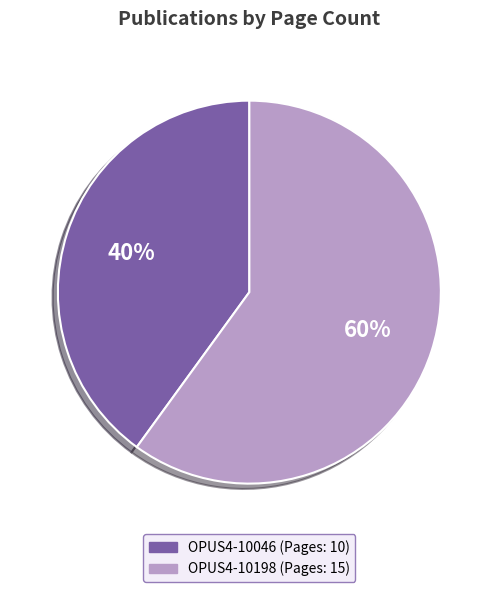

Do OPUS4-10198 and OPUS4-10046 together represent more than half of the pie?

Yes